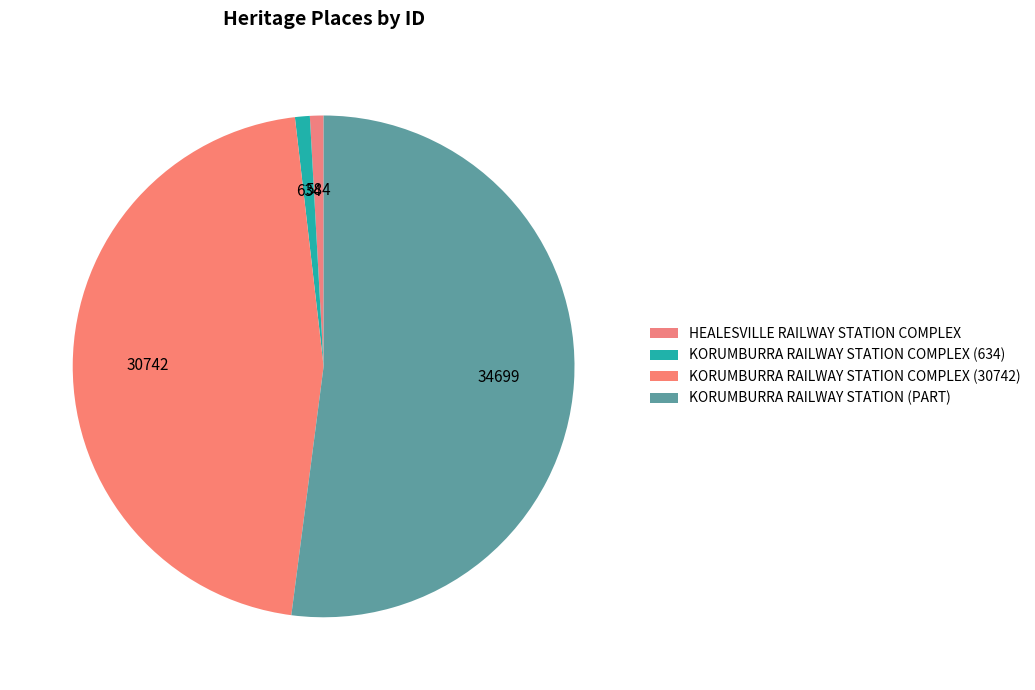

What percentage do HEALESVILLE RAILWAY STATION COMPLEX and KORUMBURRA RAILWAY STATION COMPLEX (30742) together represent?

47.0%